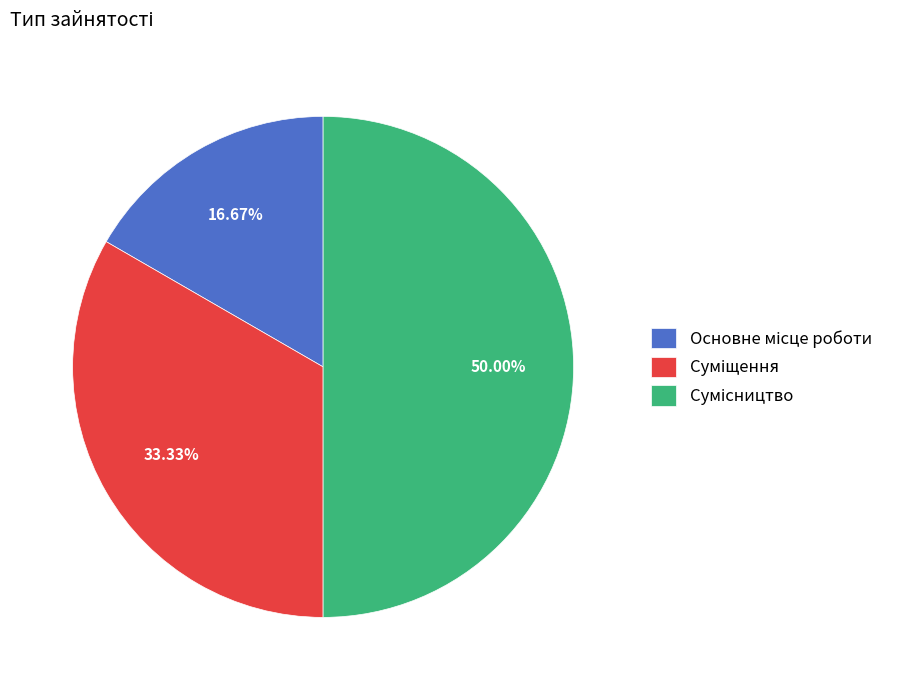

What percentage do Суміщення and Основне місце роботи together represent?

50.0%